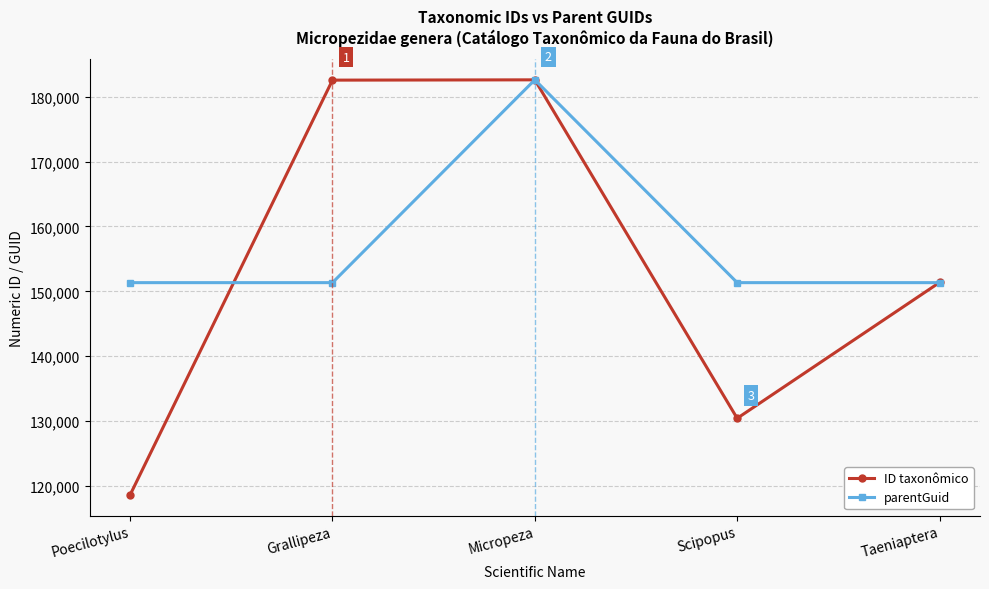

What is the total value across all series at Grallipeza?

333886